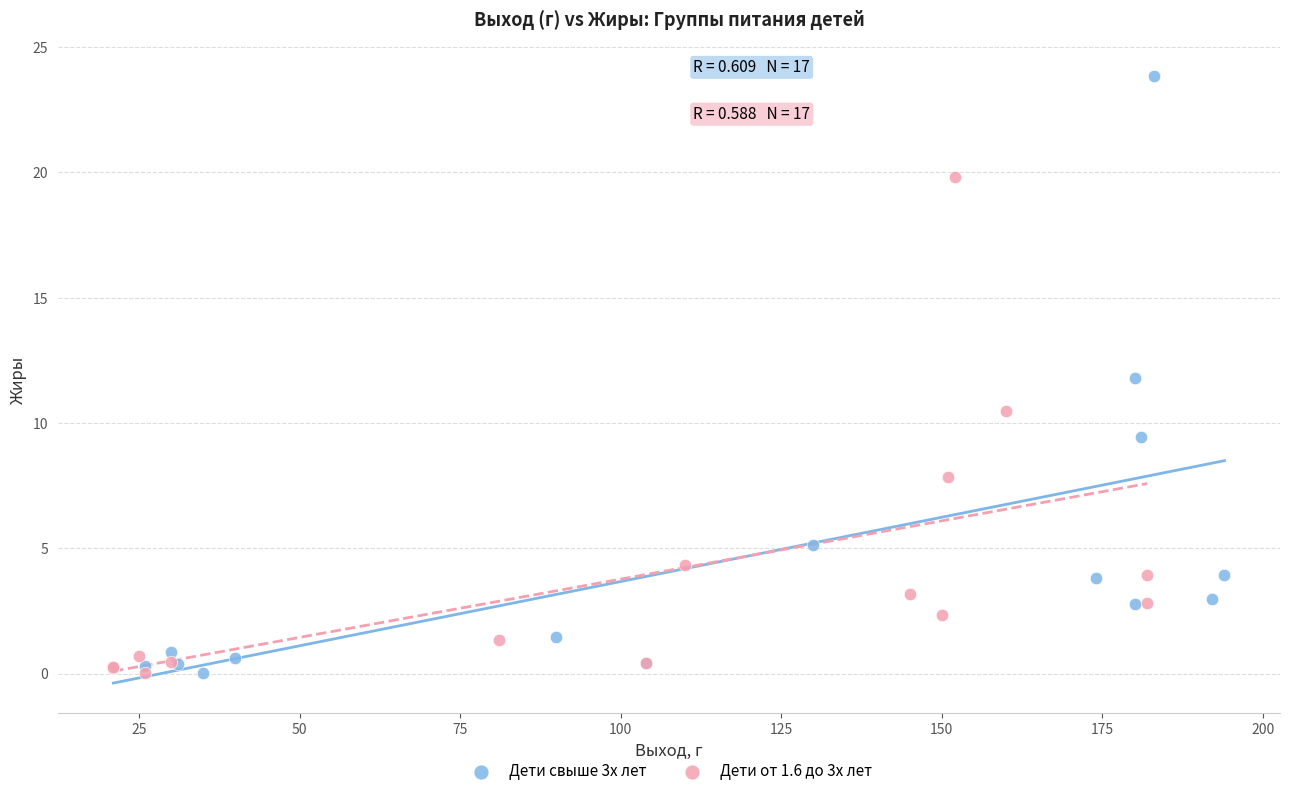

Which series contains the highest Y value?

Дети свыше 3х лет